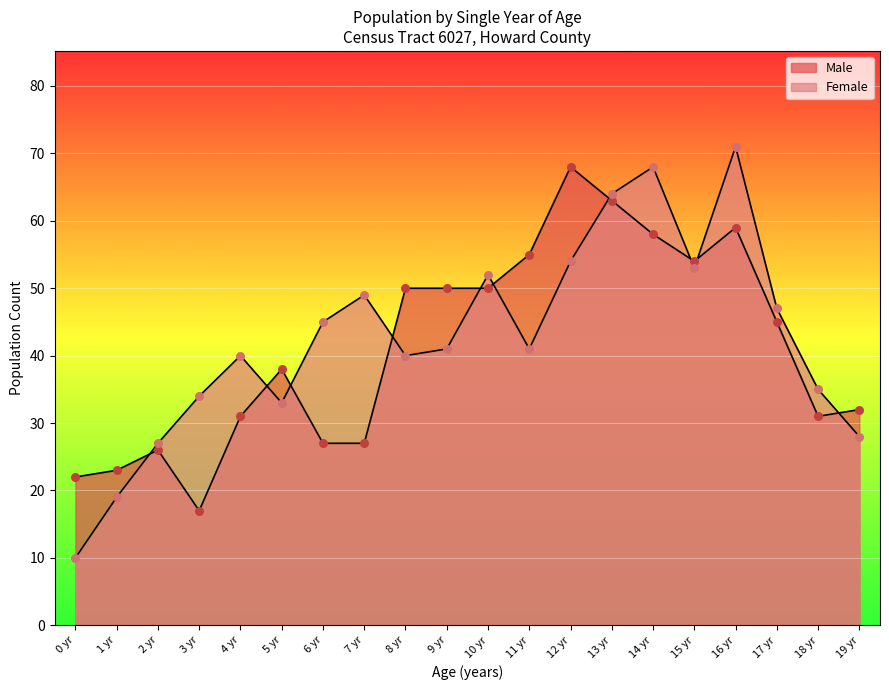

Which series has the largest total across all categories?

Female